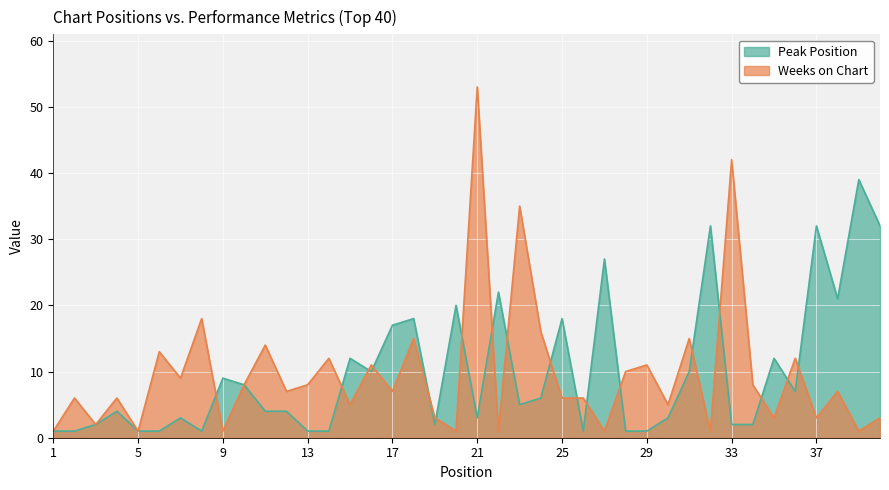

Which series changed the most between 15 and 21?

Weeks on Chart